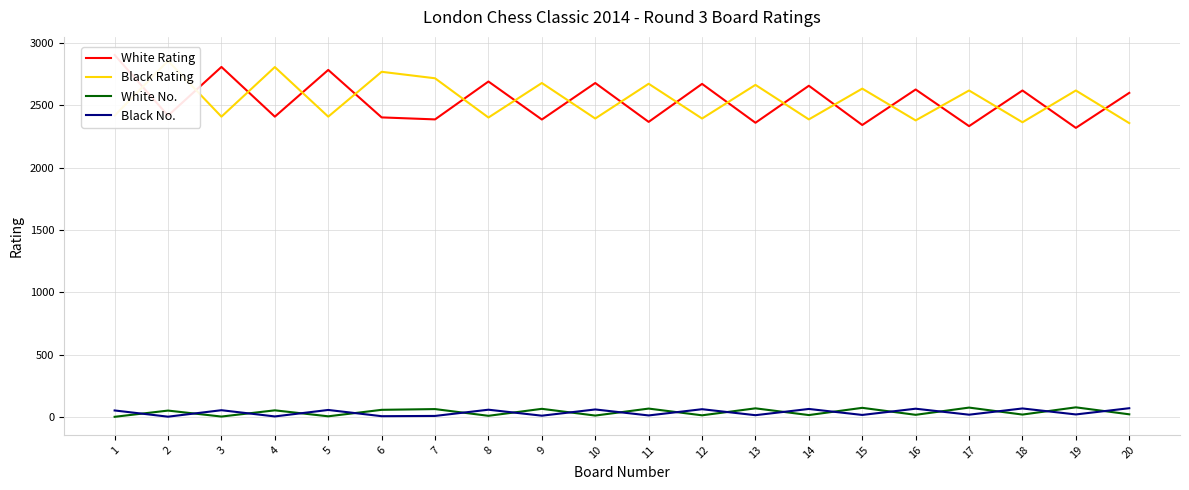

Reading left to right, list all the values displayed in this chart.

White Rating: 2905	2418	2809	2410	2785	2404	2388	2692	2387	2680	2368	2673	2361	2658	2343	2628	2334	2620	2320	2601
Black Rating: 2418	2858	2410	2808	2410	2770	2718	2403	2680	2395	2674	2395	2665	2388	2635	2380	2620	2365	2620	2358
White No.: 1	51	3	53	5	57	63	9	65	11	67	13	69	15	73	17	75	19	77	21
Black No.: 52	2	54	4	56	6	8	58	10	60	12	62	14	64	16	66	18	68	20	70